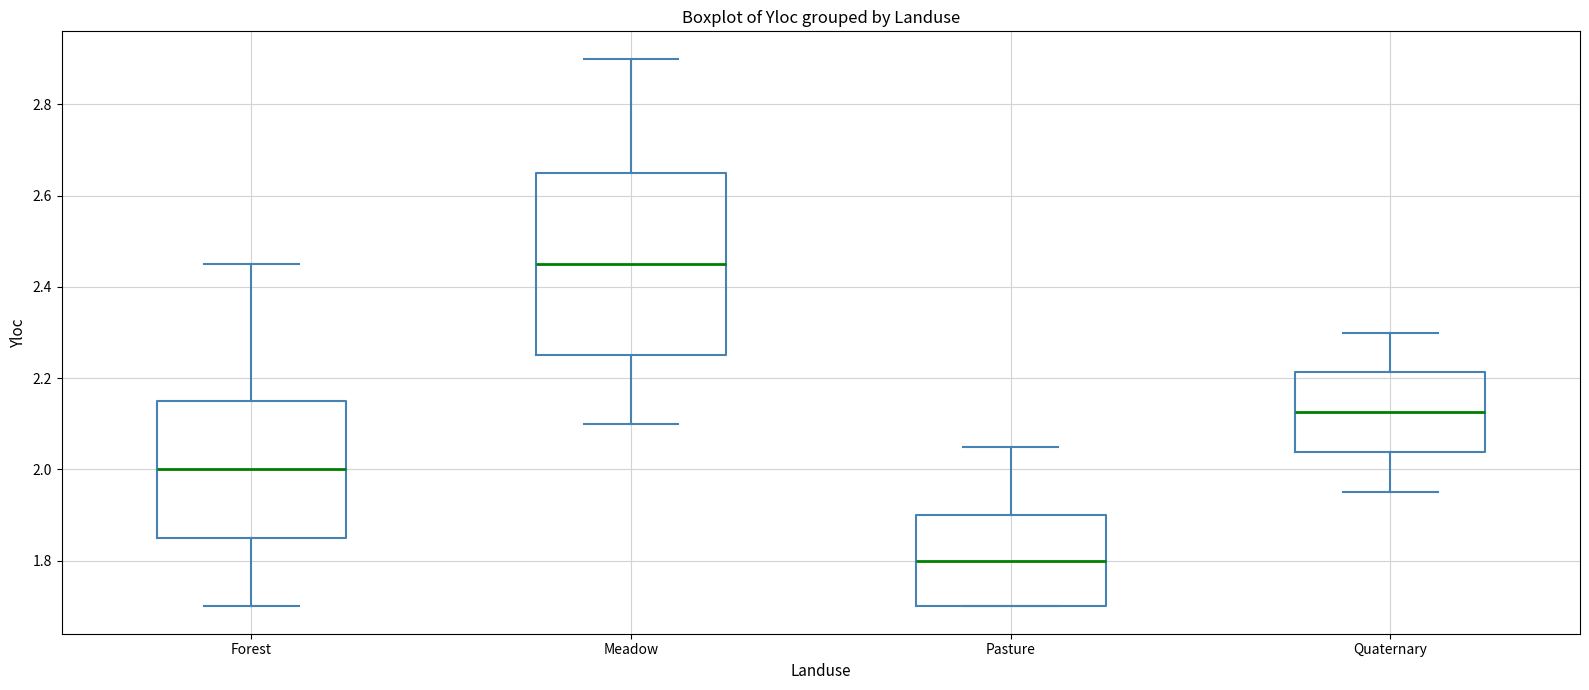

Where does the median line of the box for Pasture sit on the y-axis? The values are not printed on the chart, so give them approximately, as read against the axis.

1.80